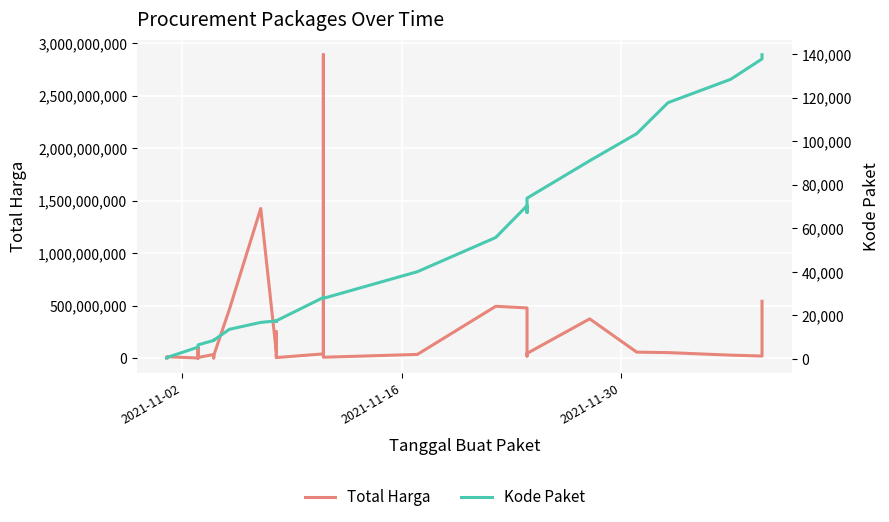

Which series has the widest spread of values?

Total Harga